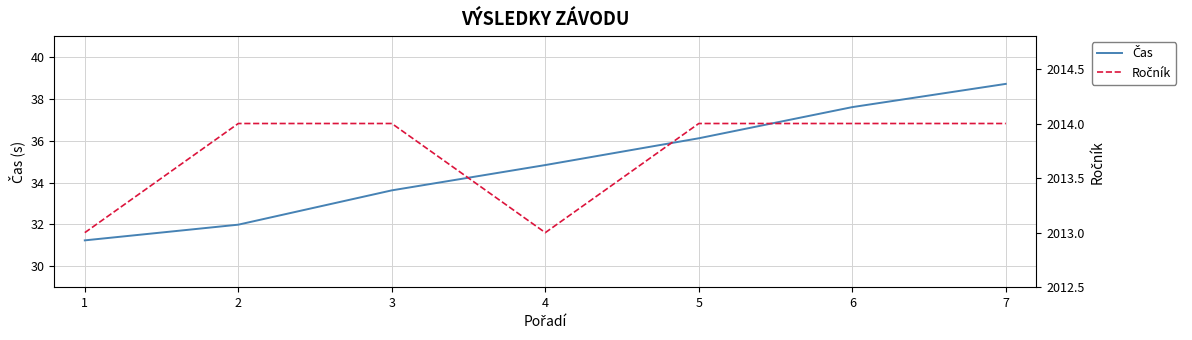

List the series in order of their overall mean, lowest first.

Čas, Ročník